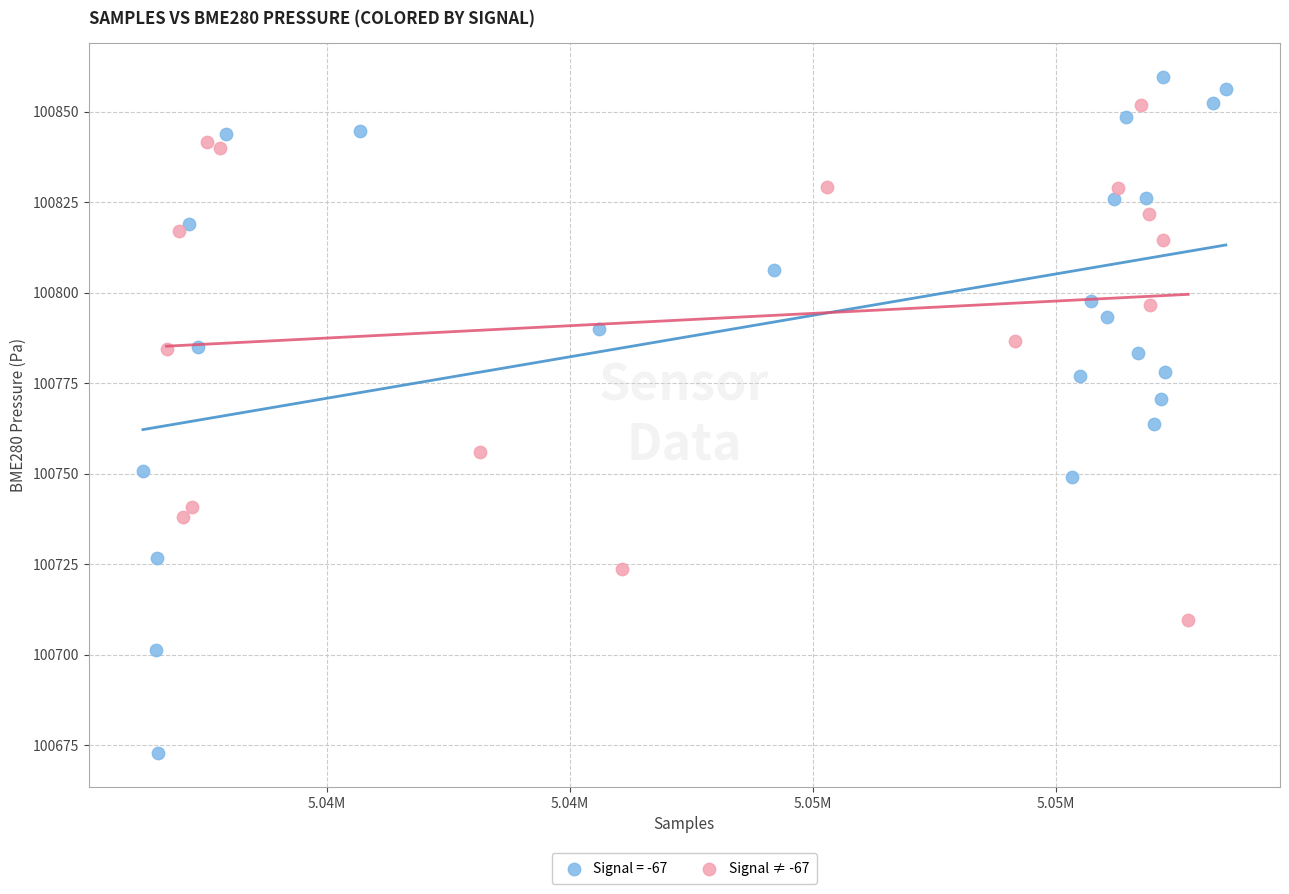

Which series contains the lowest Y value?

Signal = -67